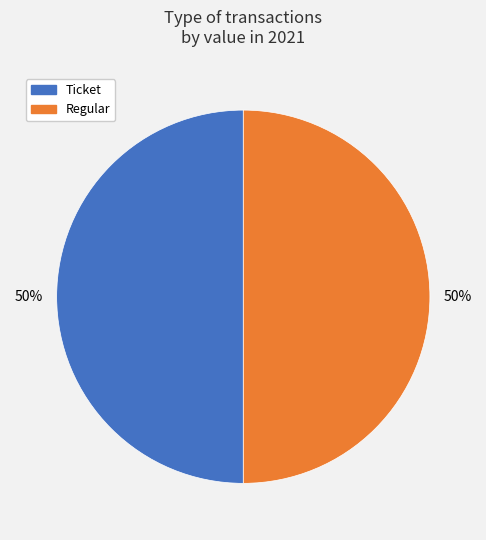

Do Ticket and Regular together represent more than half of the pie?

Yes